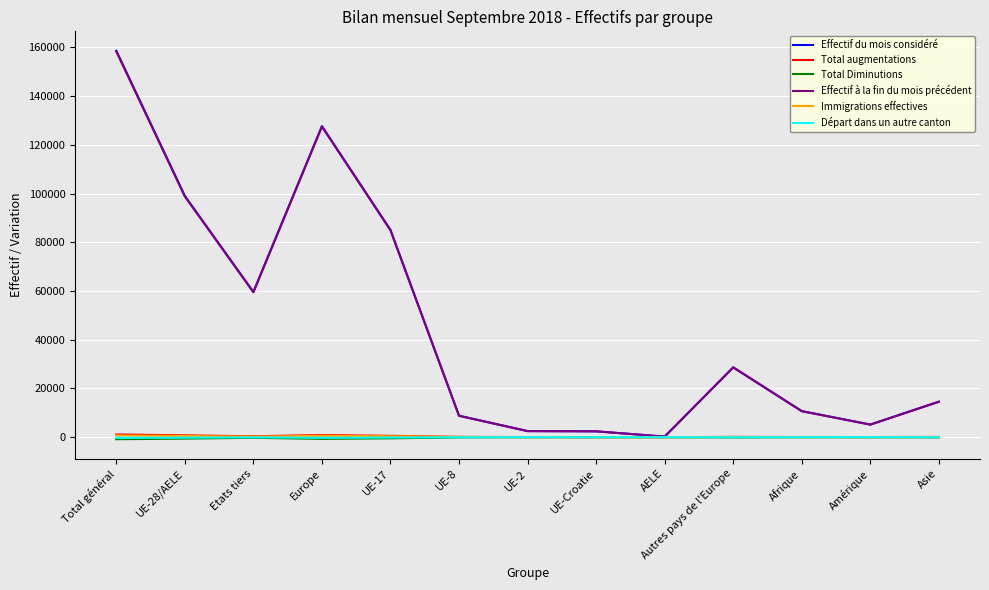

What is the maximum value shown in the chart?

158598